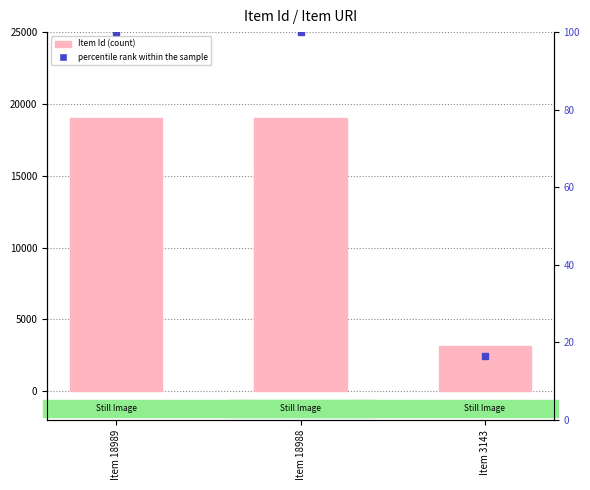

At which label does Item Id reach its minimum?

Item 3143